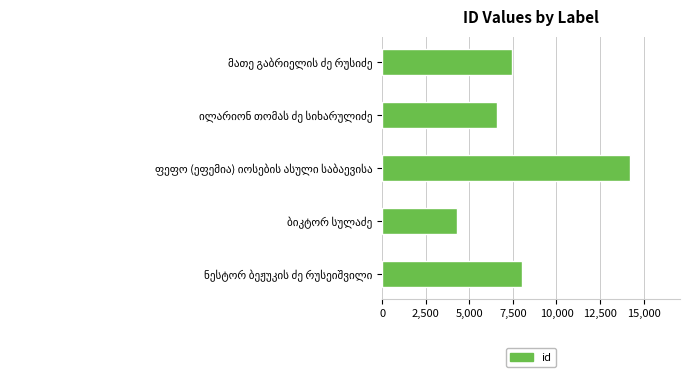

What is the average value?

8115